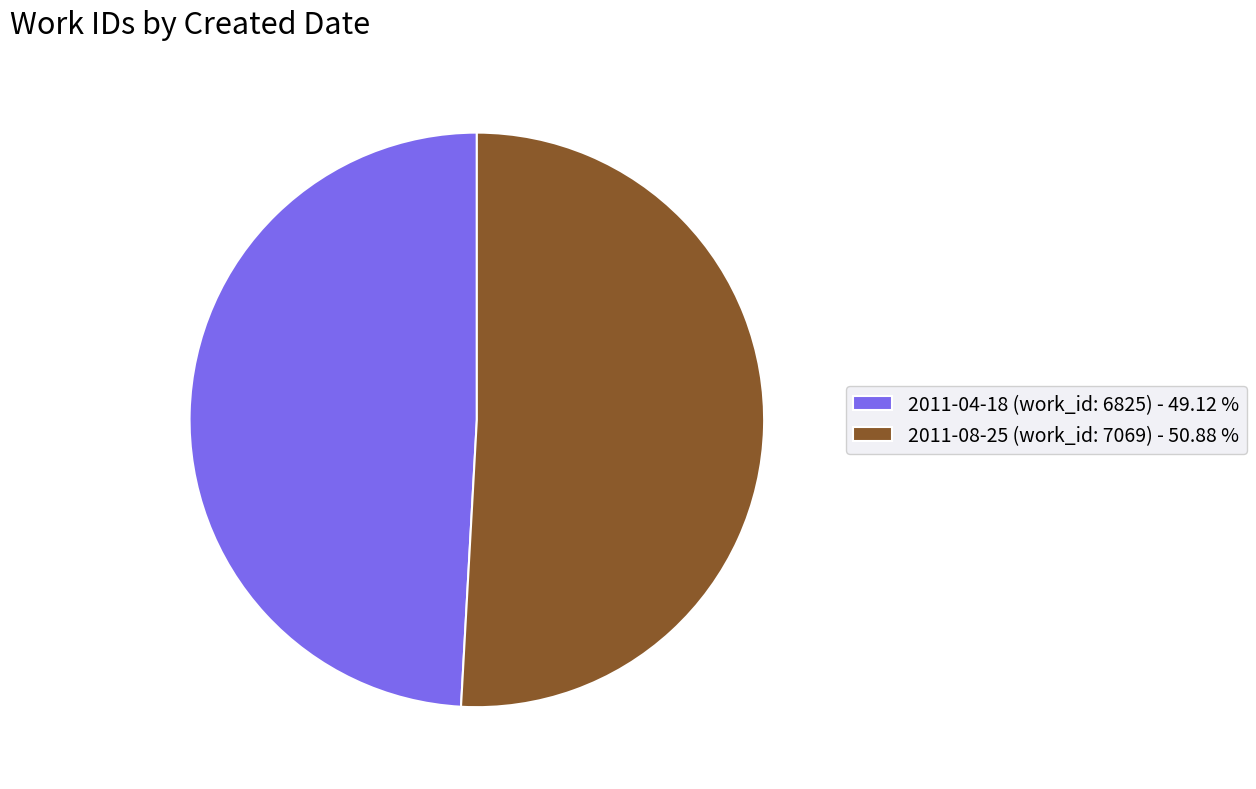

Which slice is the largest?

2011-08-25 (work_id: 7069)